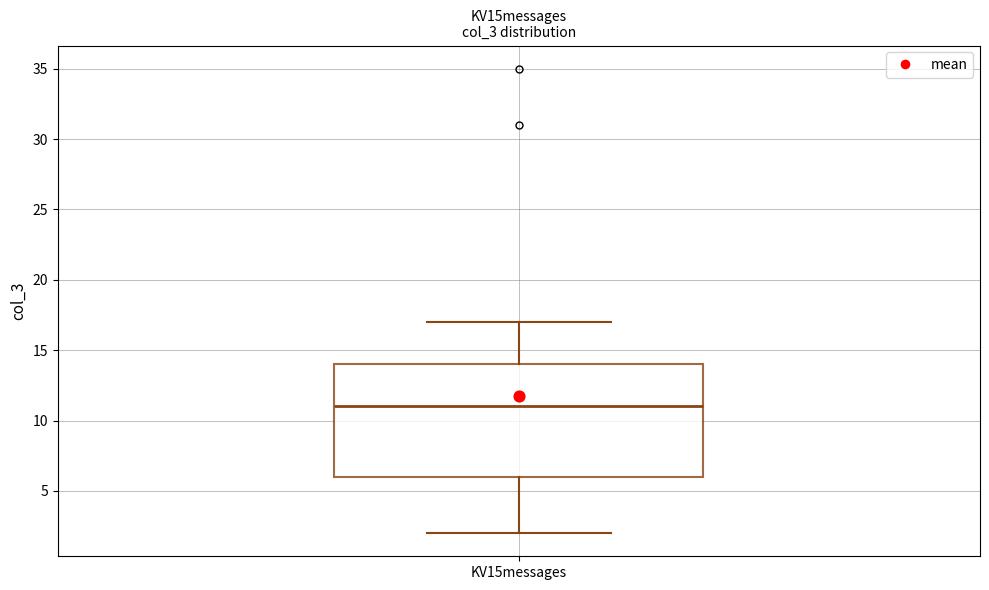

Where is the lower edge of the box for KV15messages on the y-axis? The values are not printed on the chart, so give them approximately, as read against the axis.

6